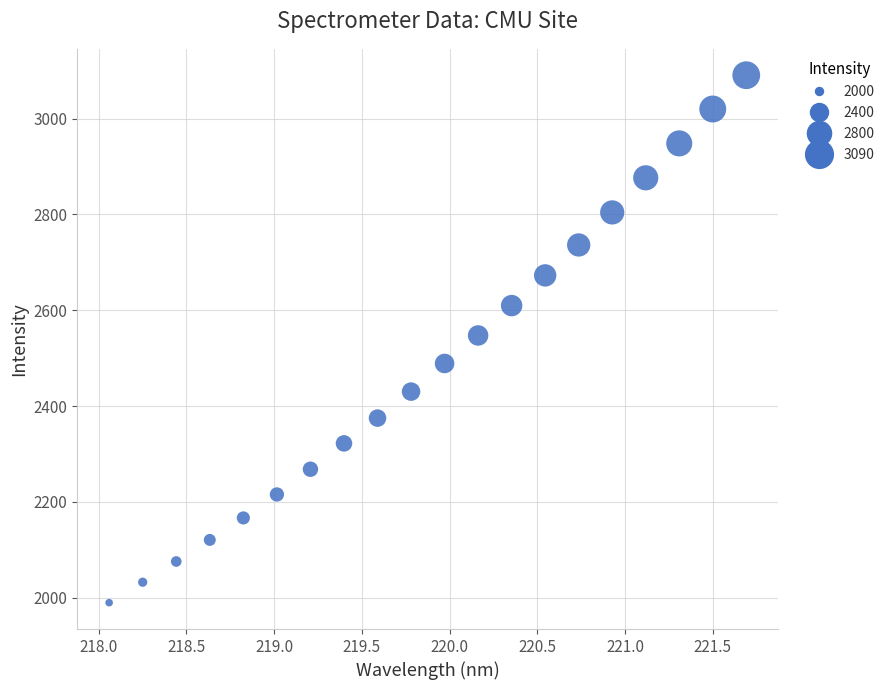

What is the range of Y values (max minus min)?

1100.9